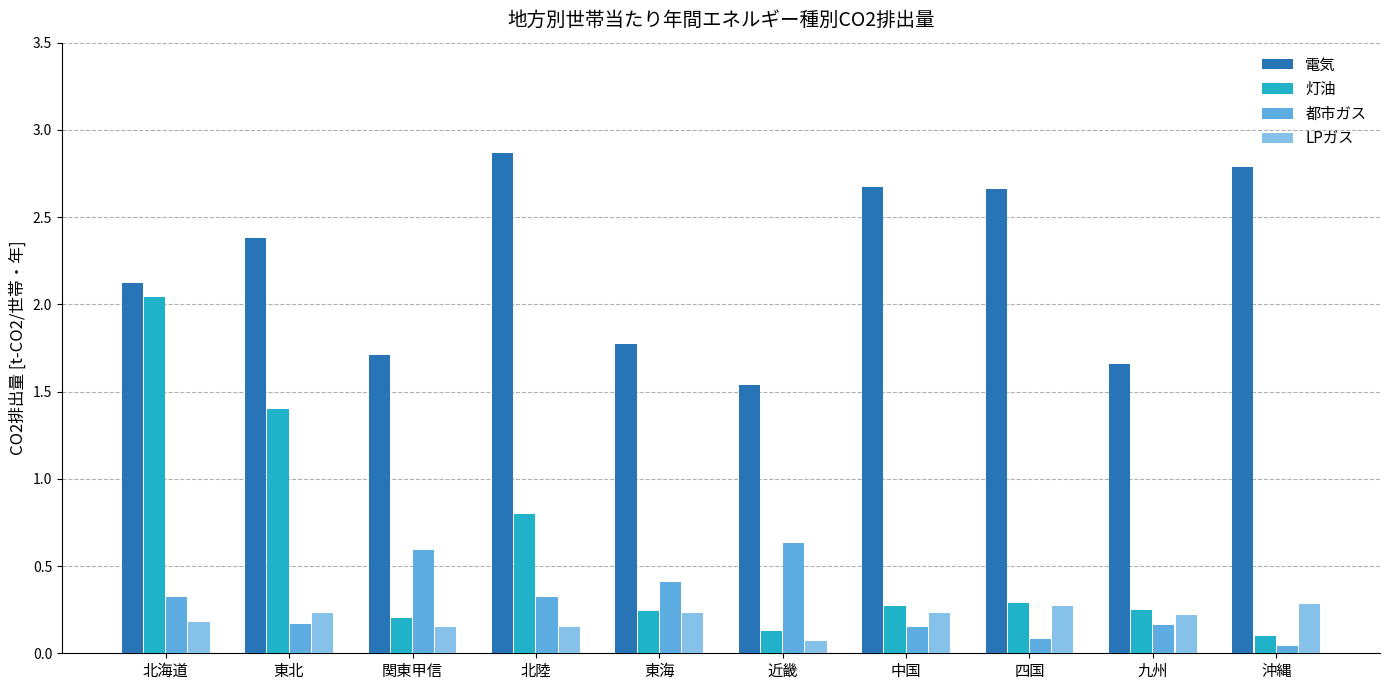

Is the value of LPガス at 関東甲信 greater than the value of 灯油 at 中国?

No